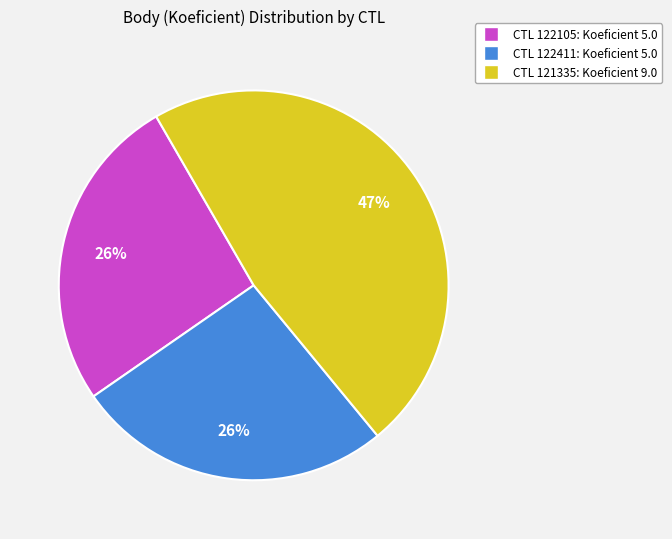

Is there a majority slice in this chart?

No